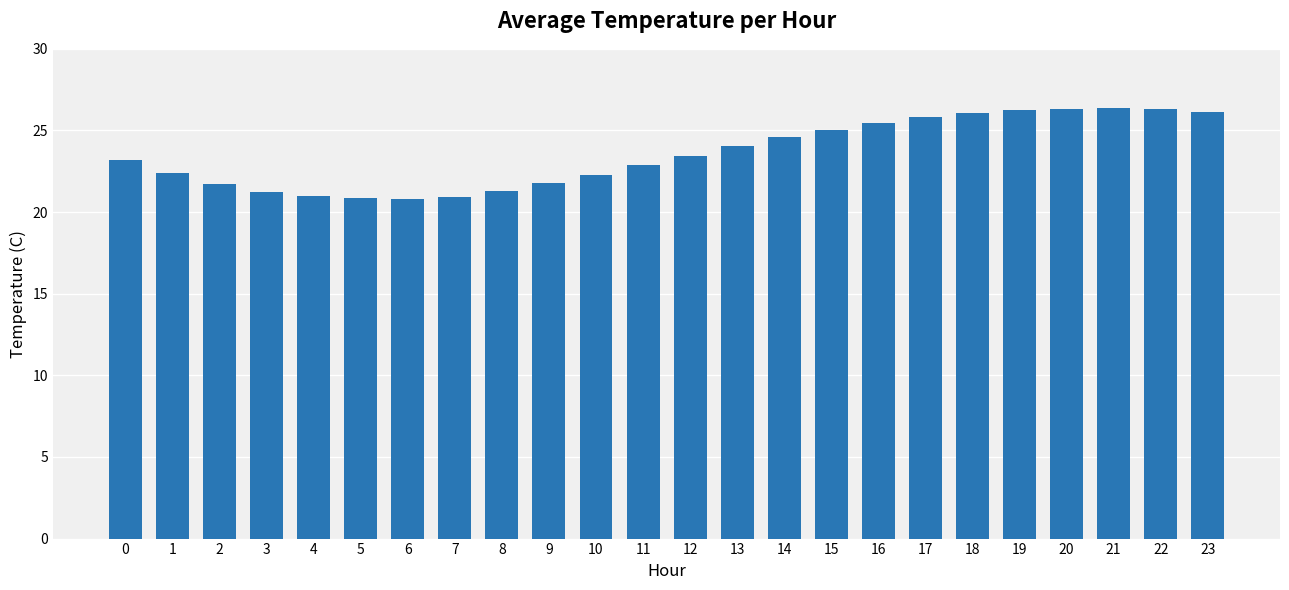

What is the value of the 14th bar from the left?

24.0